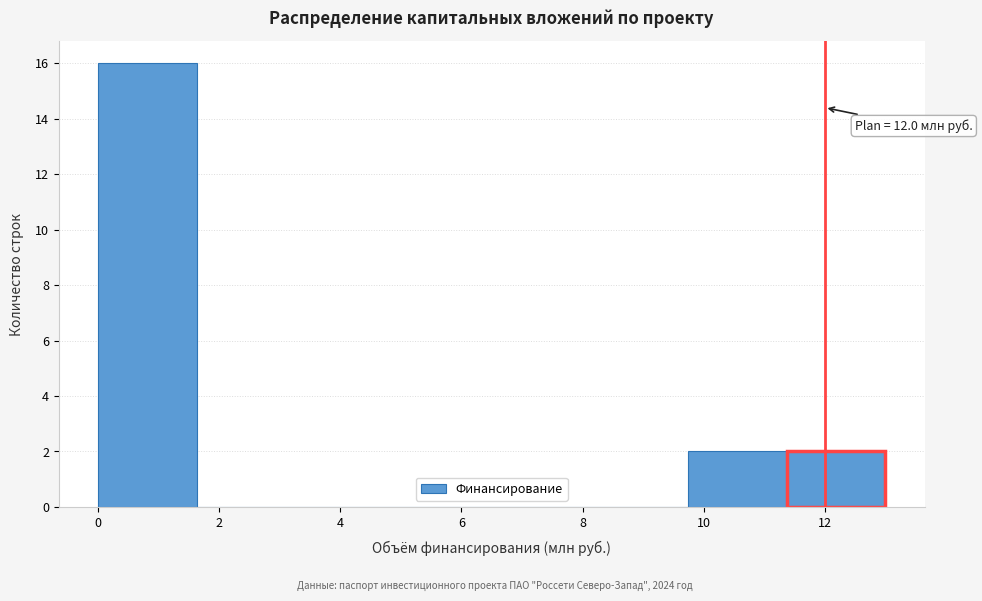

Which range on the x-axis has the tallest bar?

0.0 to 1.6